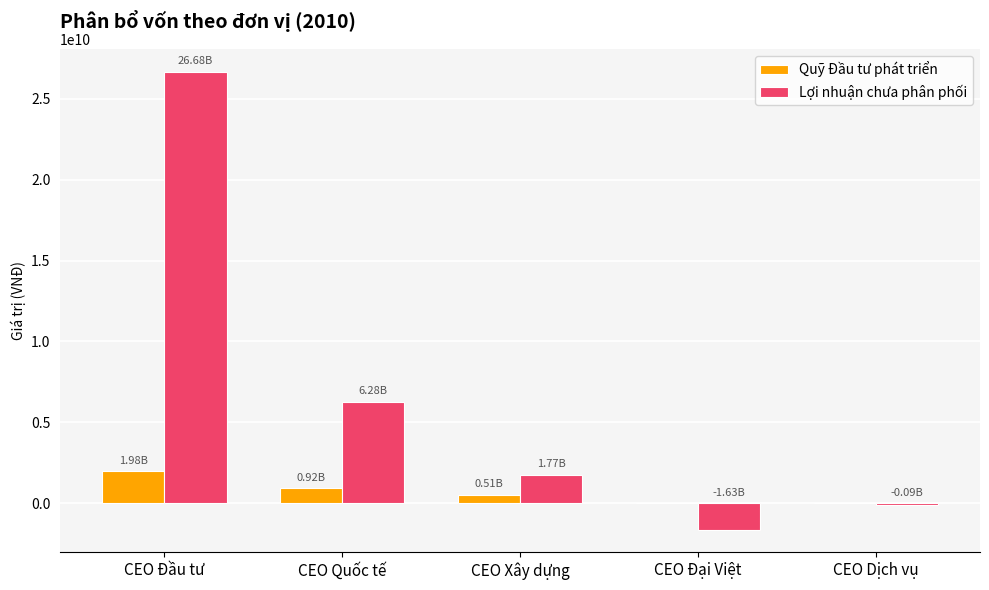

Where is Lợi nhuận chưa phân phối nearest to the value 12526387262?

CEO Quốc tế